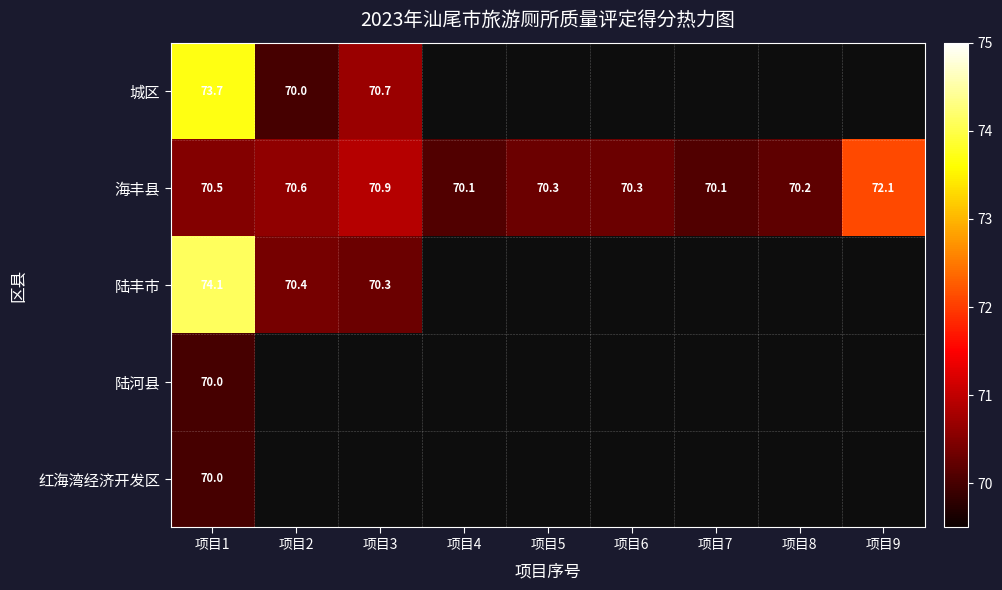

The 陆丰市 series shows 74.1 at 项目1. True or false?

True